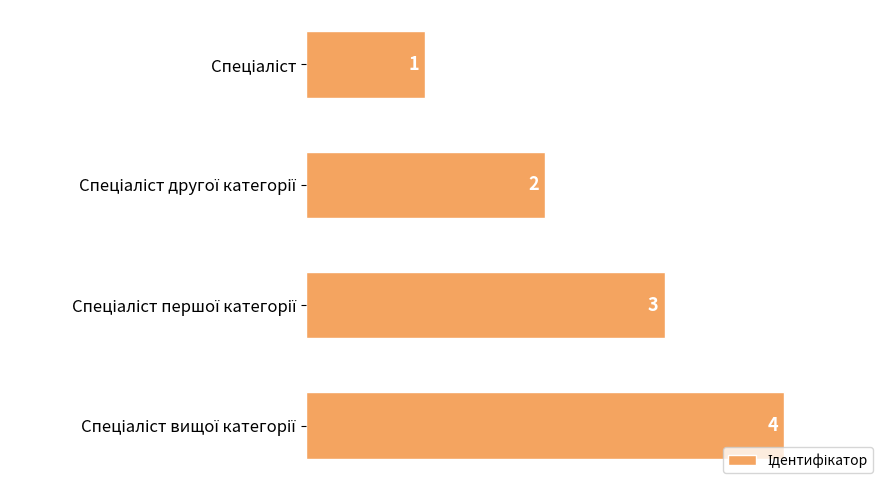

What is the maximum value shown in the chart?

4